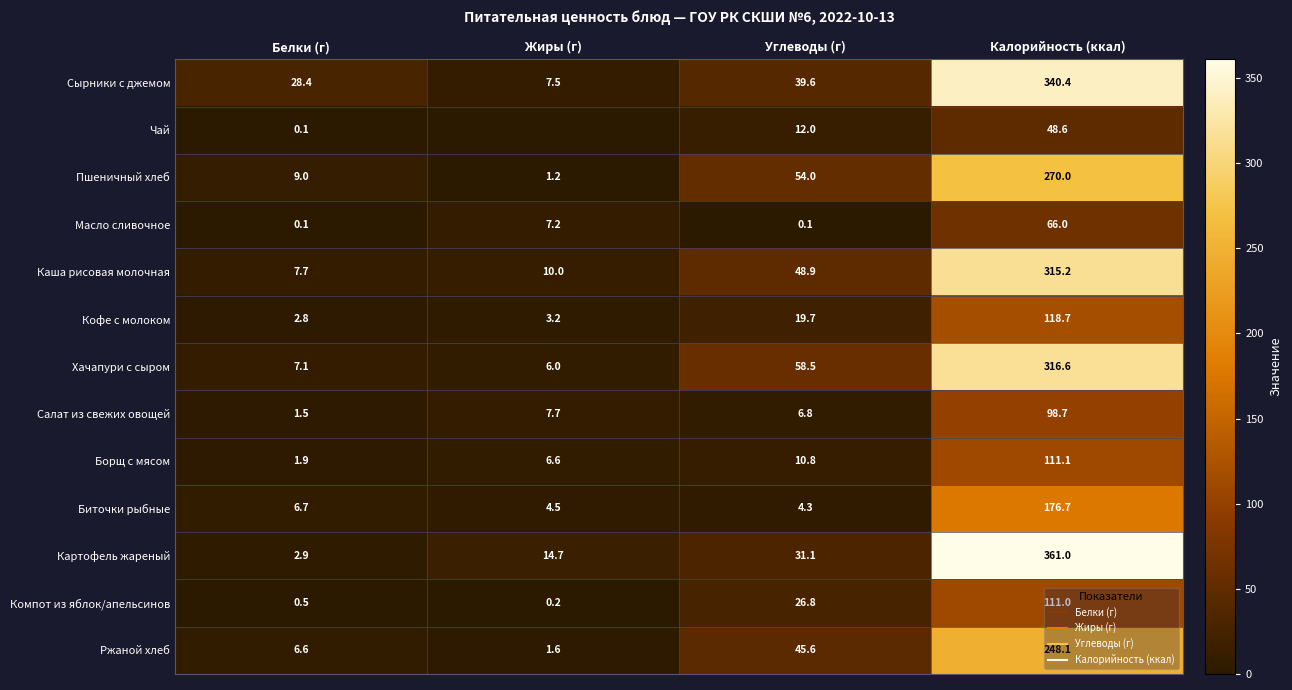

The Борщ с мясом series shows 6.6 at Жиры (г). True or false?

True